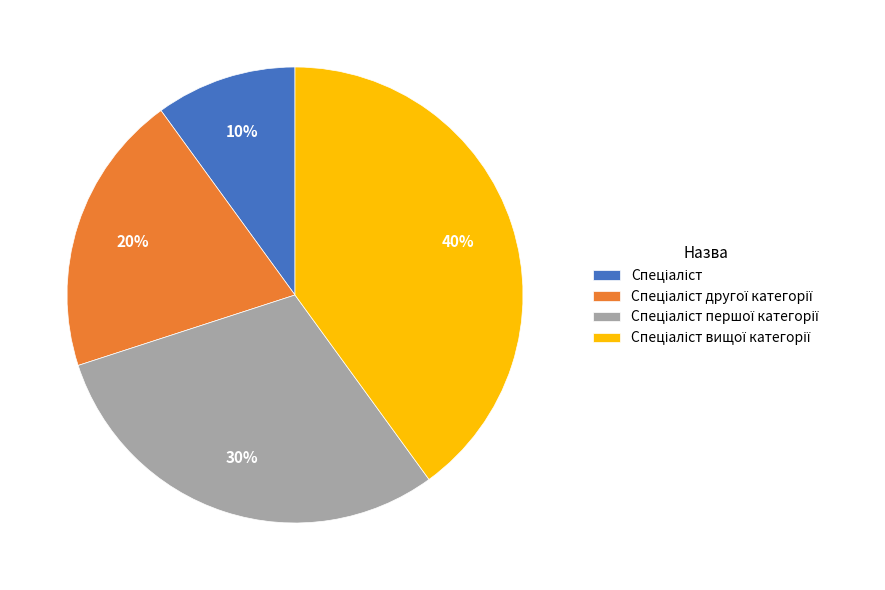

To the nearest percent, what is the average slice percentage?

25%